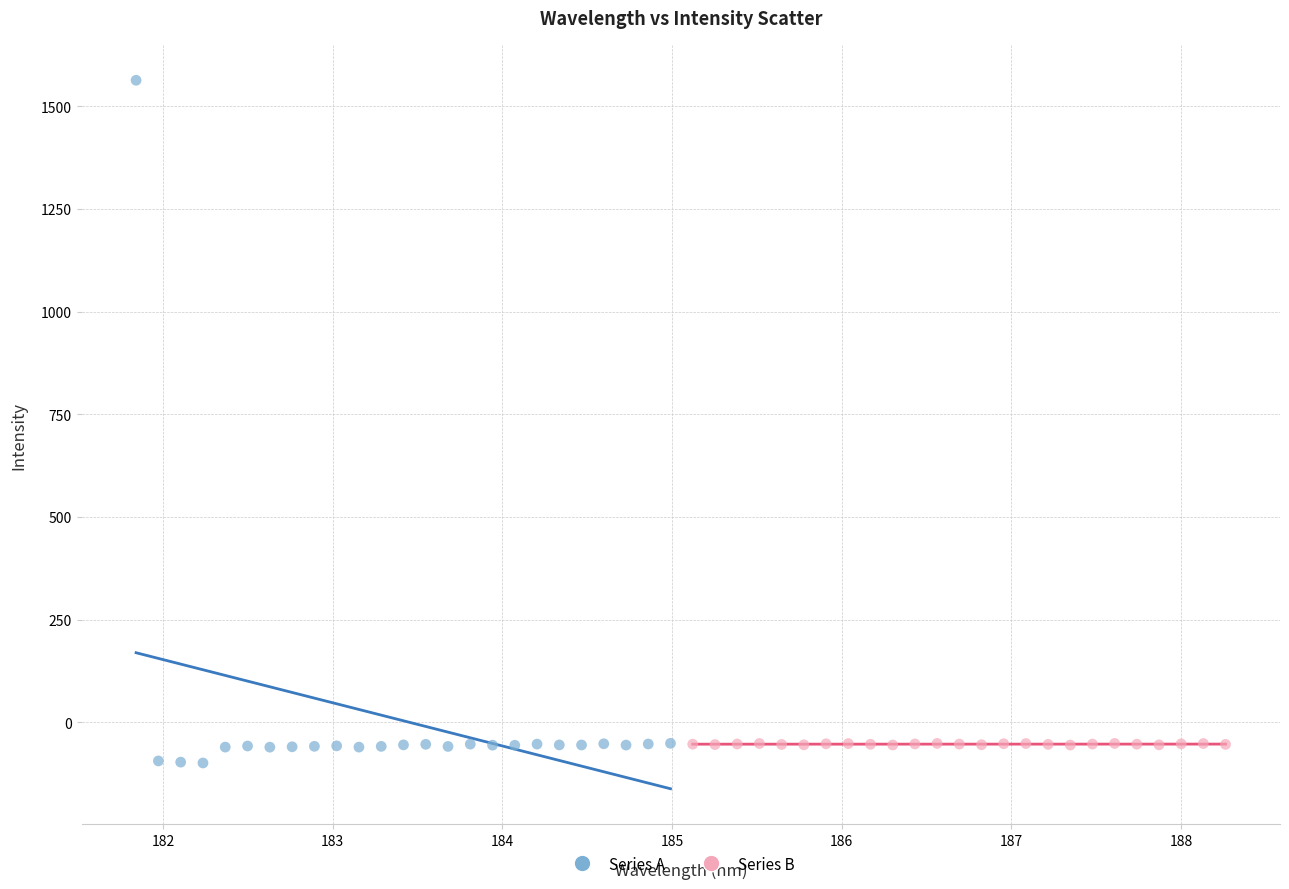

Which series reaches the maximum Y coordinate?

Series A